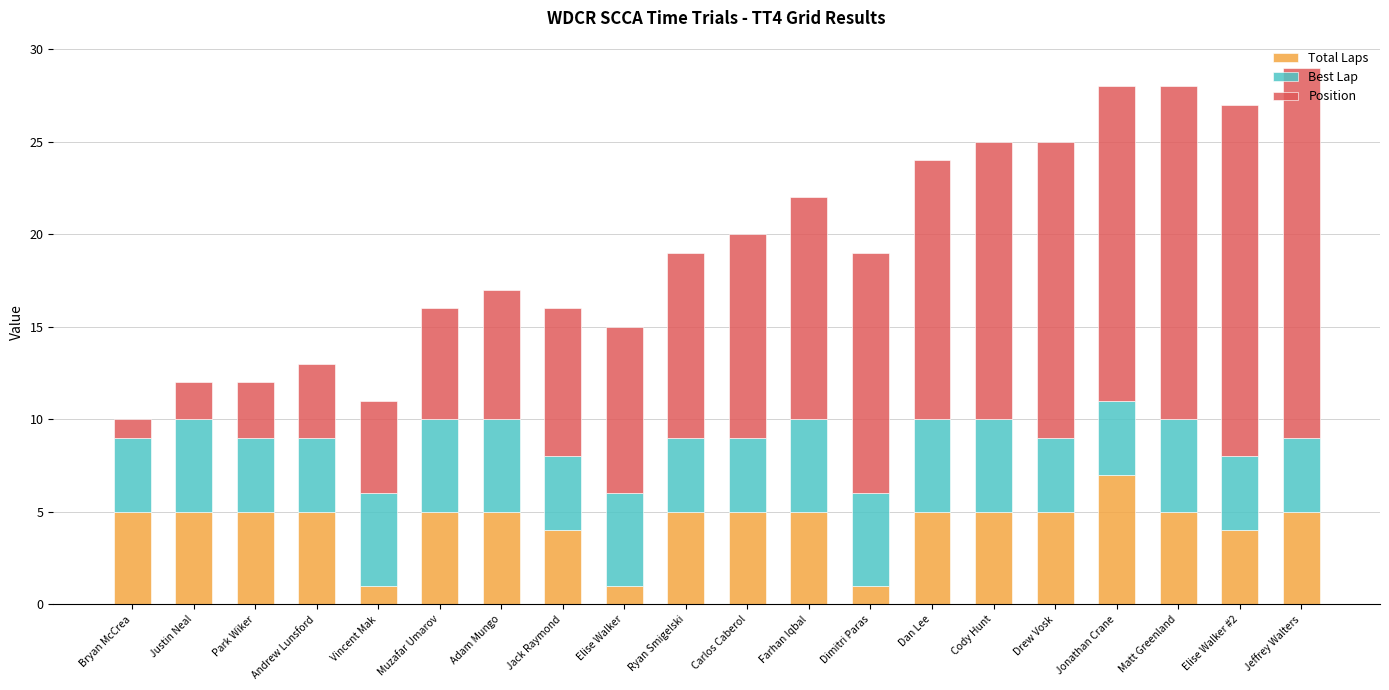

The value of Total Laps at Muzafar Umarov is 5. True or false?

True